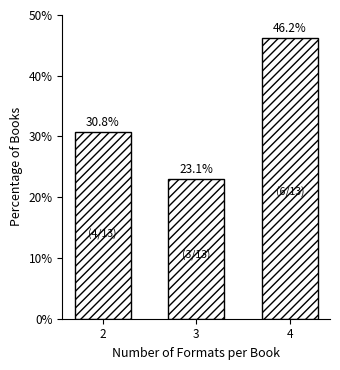

Reading right to left, what are all the values shown in this chart?

4=46.2	3=23.1	2=30.8